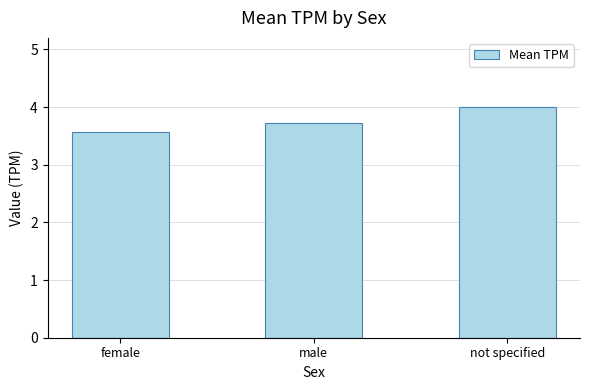

Reading left to right, transcribe all the data shown in this chart.

3.6	3.7	4.0